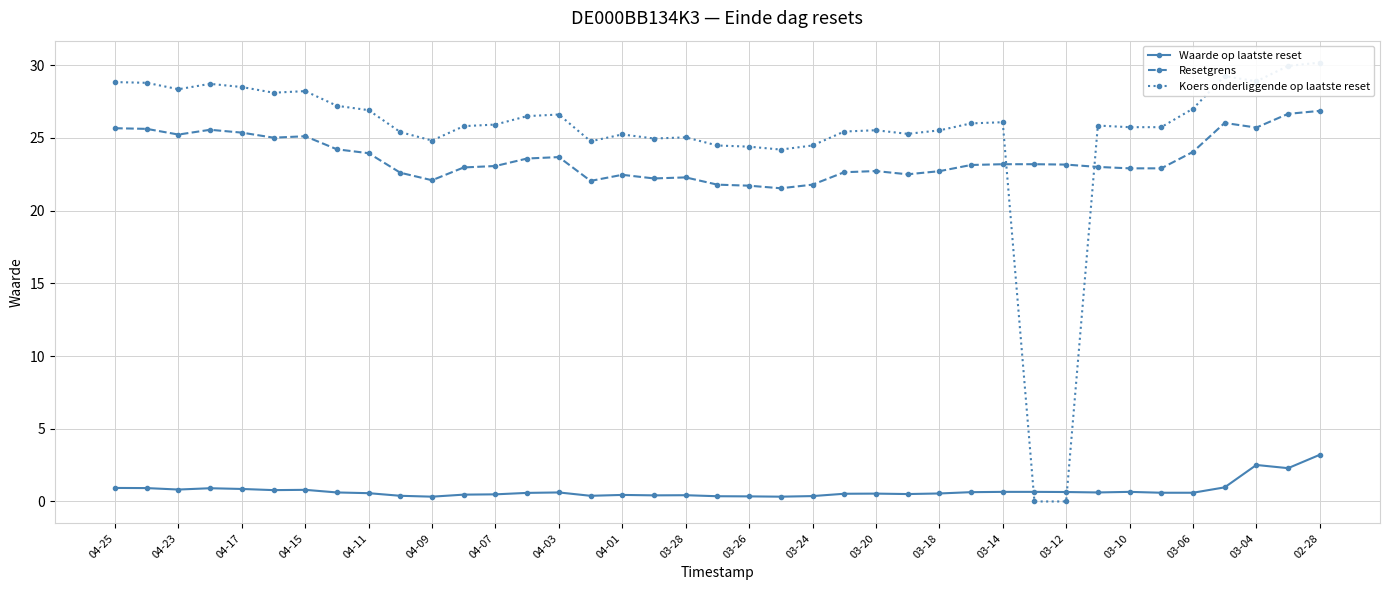

True or false: Waarde op laatste reset and Resetgrens intersect in this chart.

False